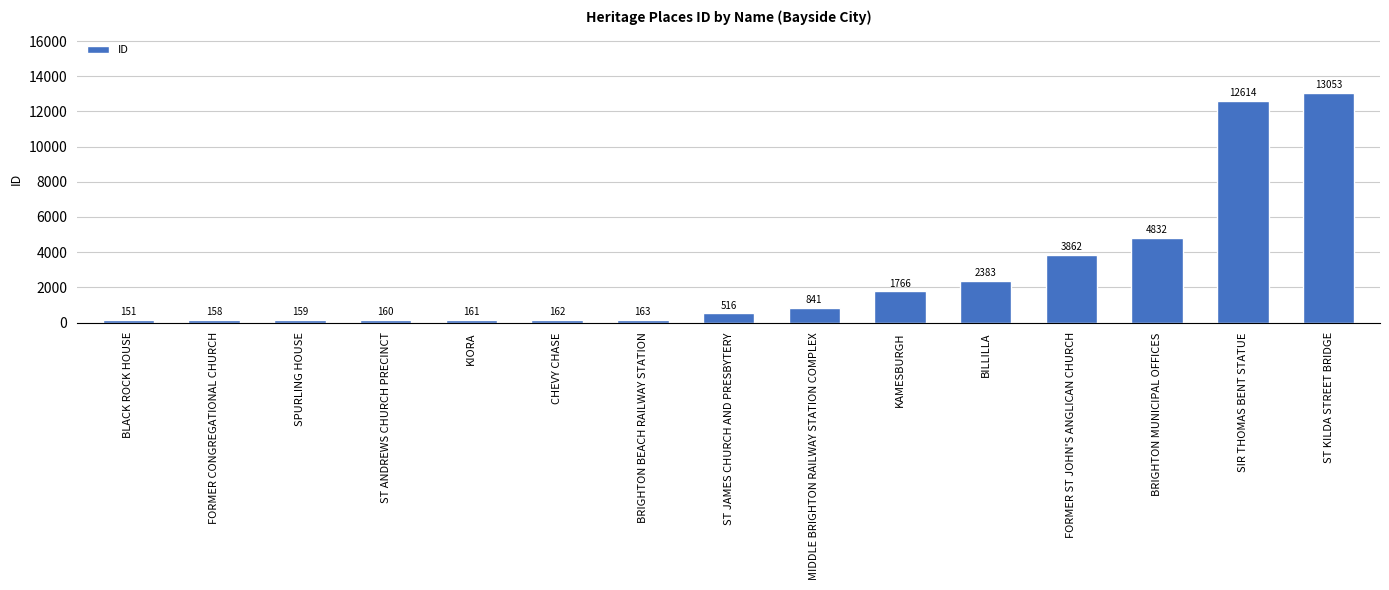

What is the sum of the values at KIORA and BLACK ROCK HOUSE?

312